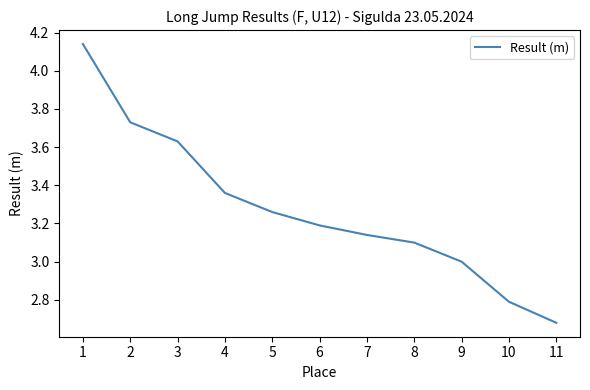

Which label corresponds to the smallest value in the chart?

11